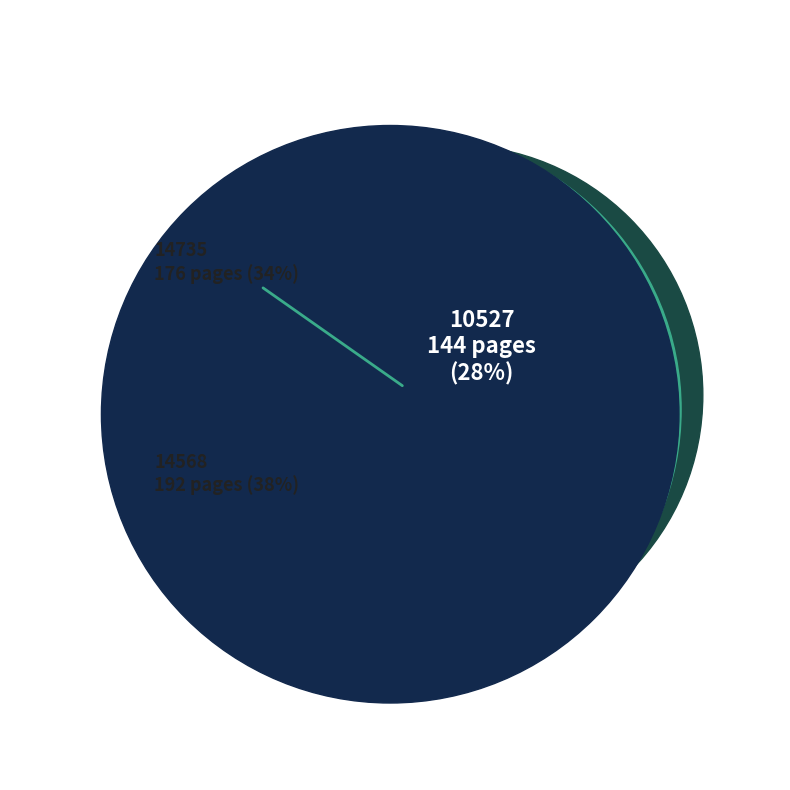

The 14568 slice represents 38% of the pie. True or false?

True